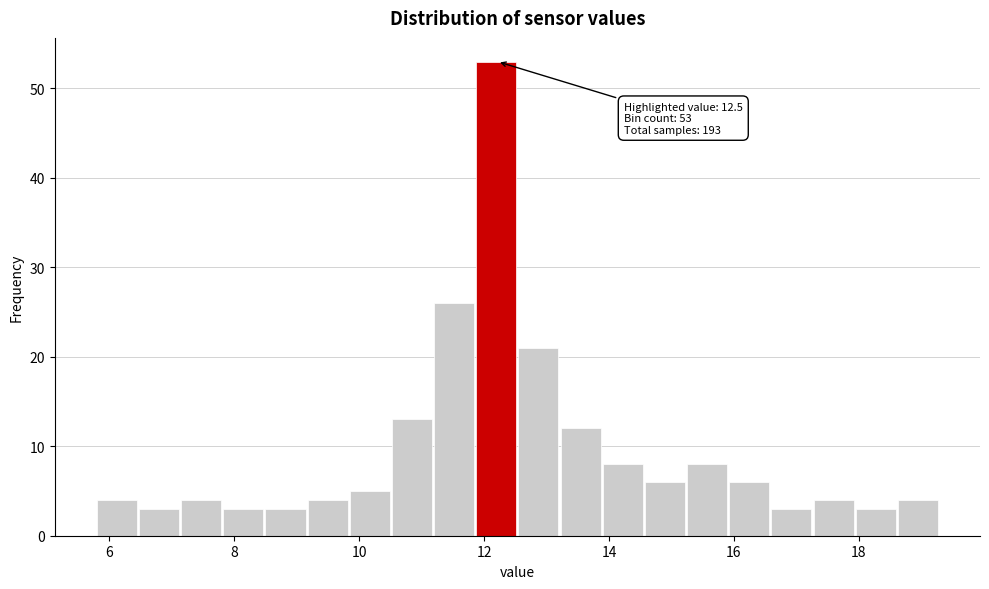

Around what value on the x-axis is the tallest bar? Give the approximate position of its centre, as read against the axis.

12.2